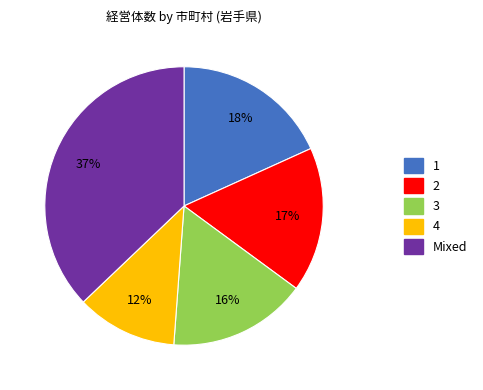

To the nearest percent, what is the difference between the largest and smallest slice percentages?

25%